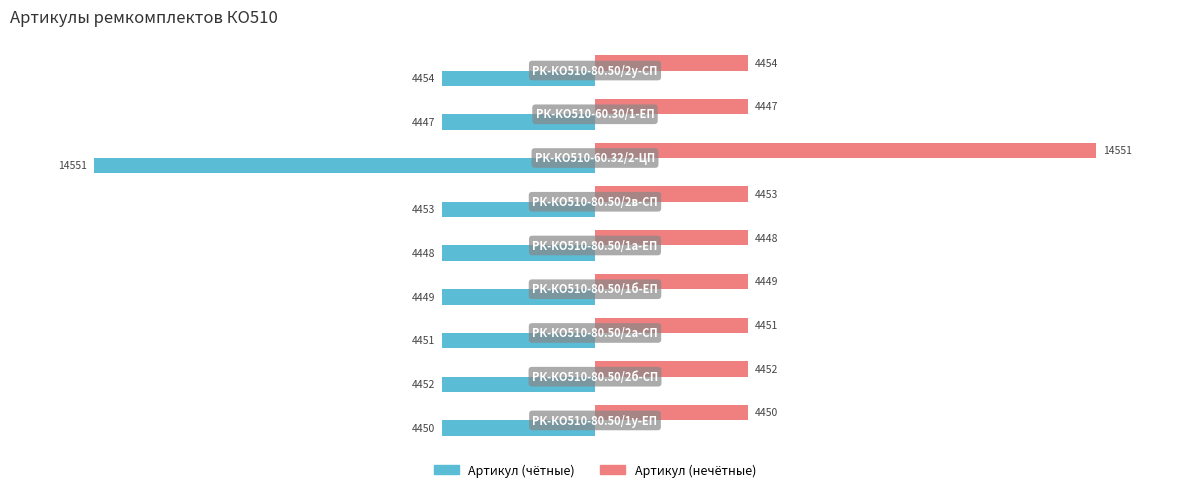

Which series has the largest total across all categories?

Артикул (нечётные)